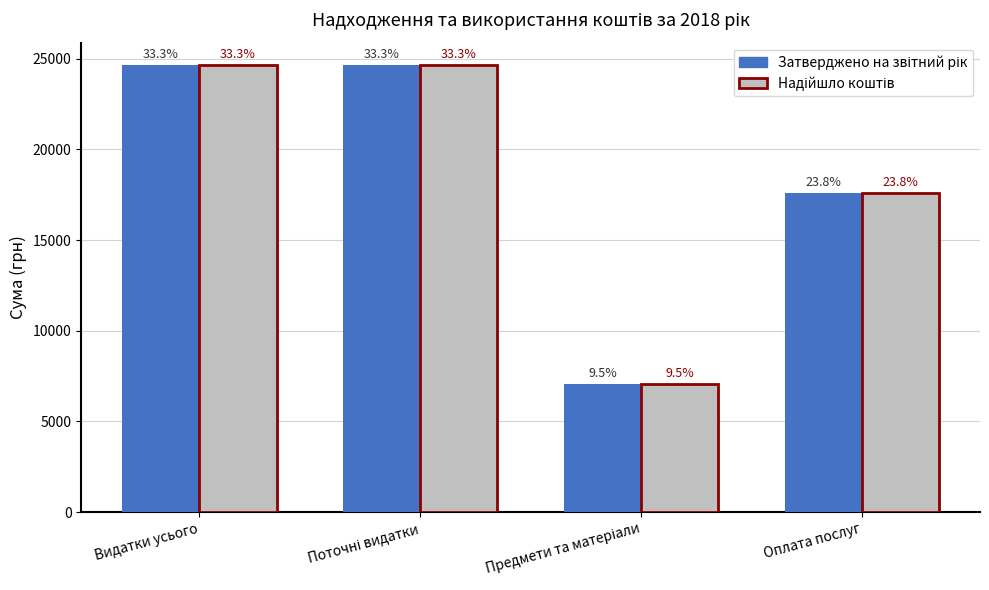

What is the label of the 4th bar from the left?

Оплата послуг